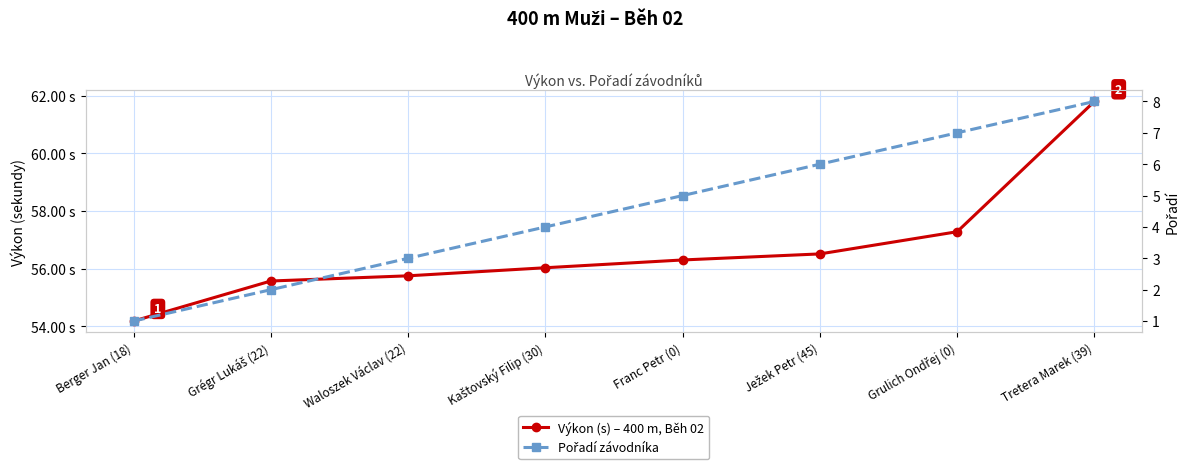

How many lines are shown in the chart?

2